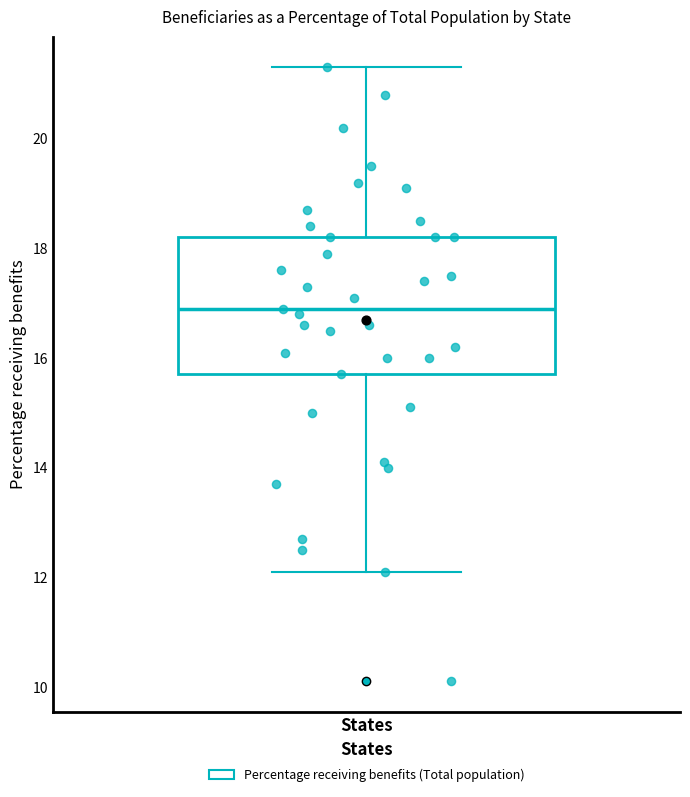

Read this box plot against the y-axis: the position of the median line, the range covered by the box, and the ends of both whiskers. The values are not printed on the chart, so give them approximately, as read against the axis.

median 17.0, box 15.8 to 18.2, whiskers 12.2 to 21.4